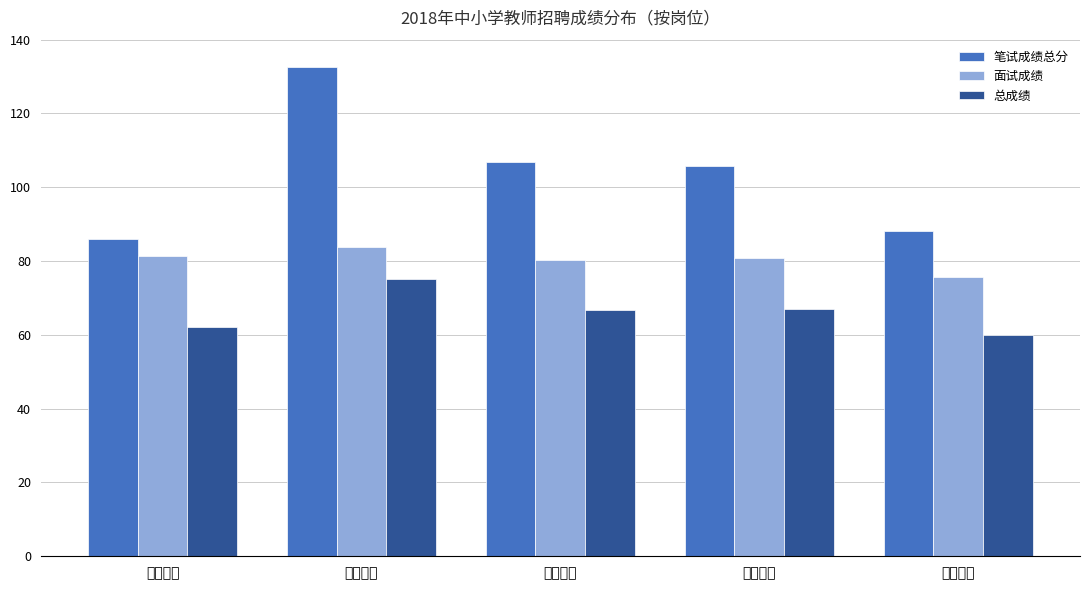

What is the average value of the 笔试成绩总分 series?

103.8